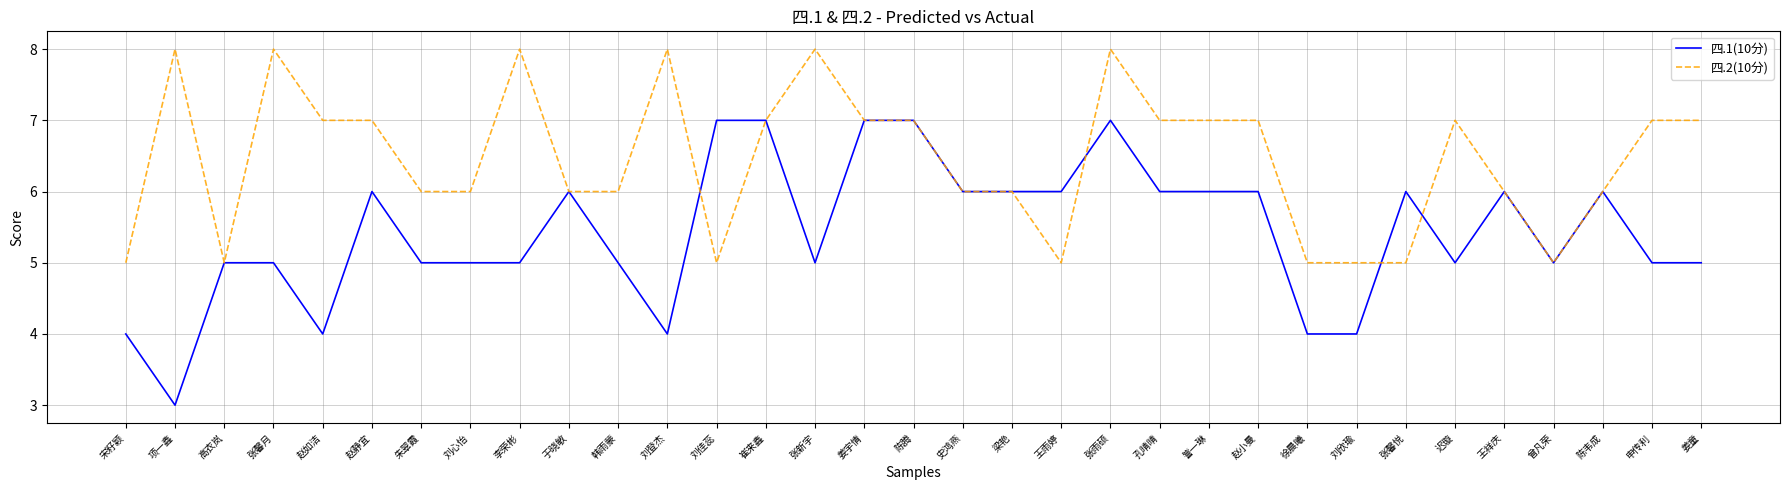

True or false: 四.1(10分) has more than 1 points higher than both neighbors.

True